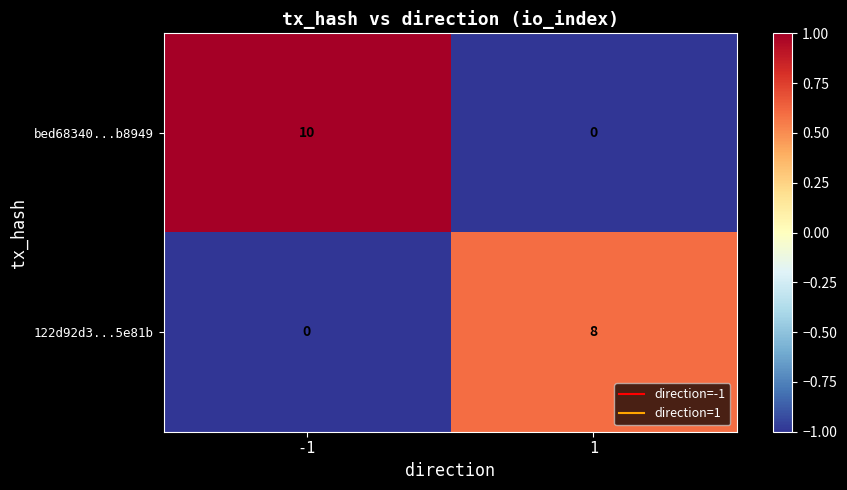

What is the greatest value displayed?

10